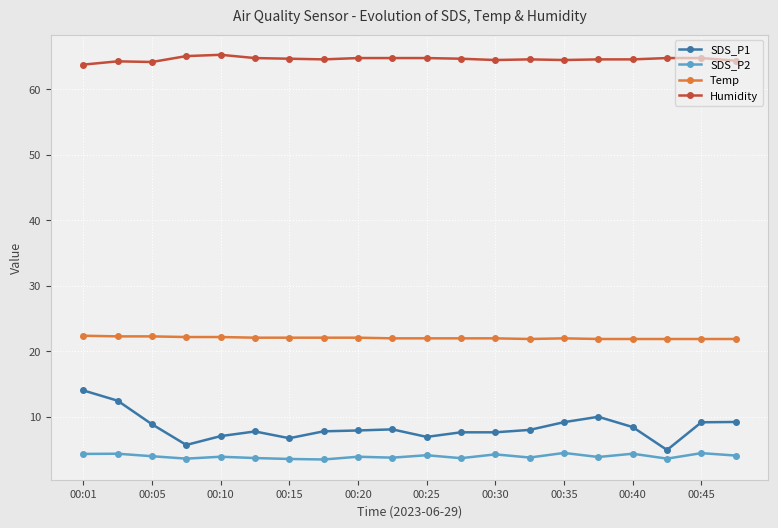

Which series has the widest spread of values?

SDS_P1